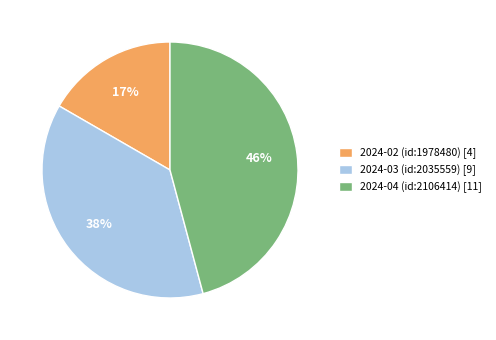

Which has a higher value, 2024-02 (id:1978480) [4] or 2024-03 (id:2035559) [9]?

2024-03 (id:2035559) [9]